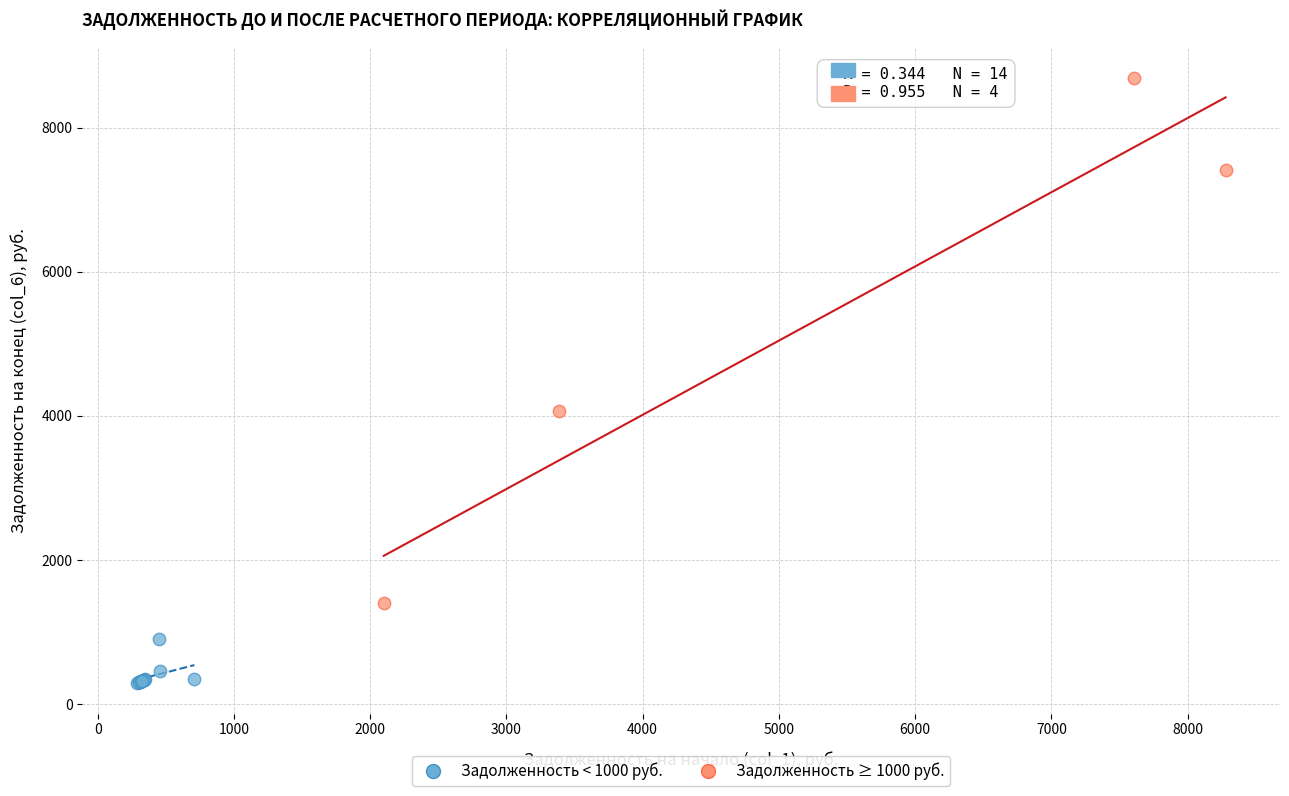

Which series has the widest spread of Y values?

Задолженность ≥ 1000 руб.